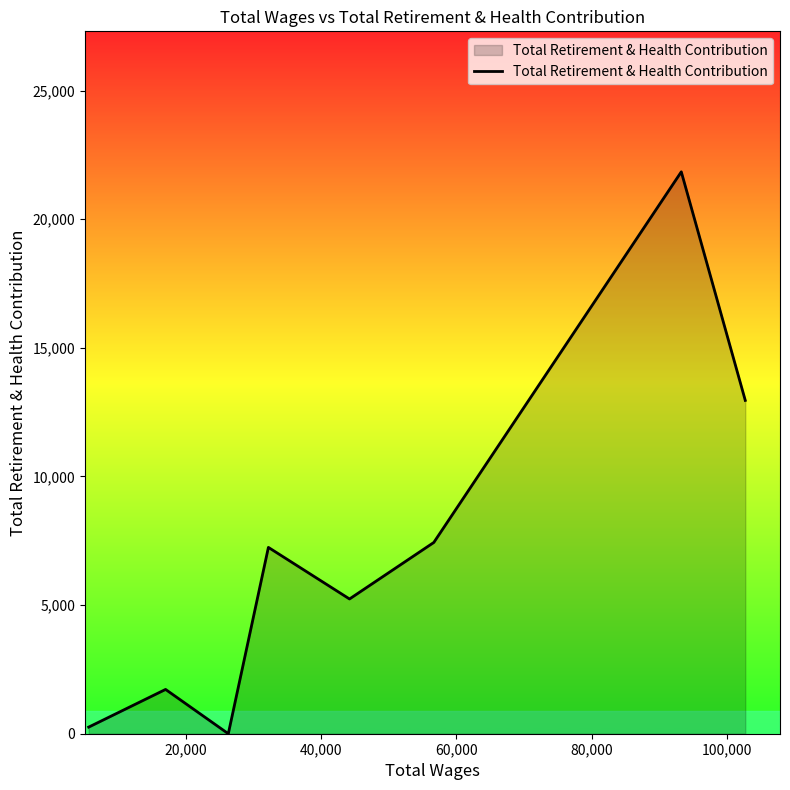

What is the difference between the second highest and minimum values?

12957